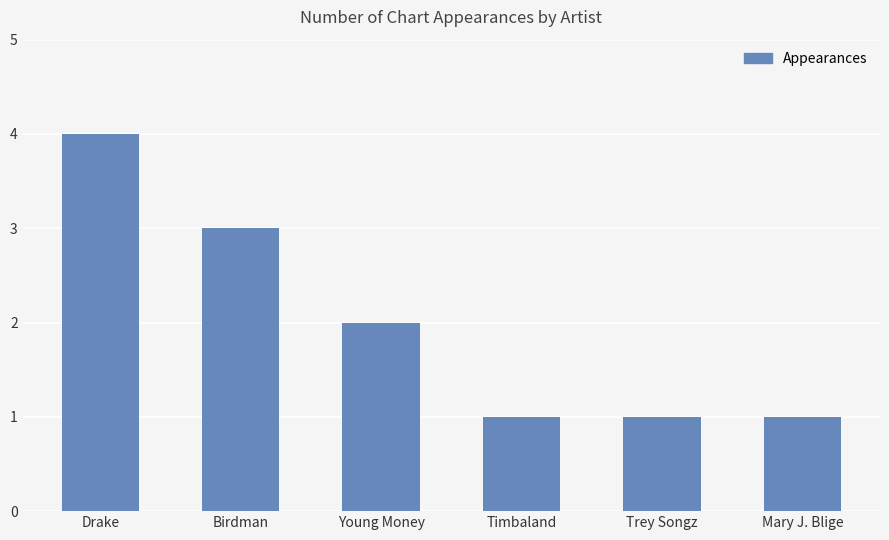

Reading right to left, list all the values displayed in this chart.

Mary J. Blige=1	Trey Songz=1	Timbaland=1	Young Money=2	Birdman=3	Drake=4